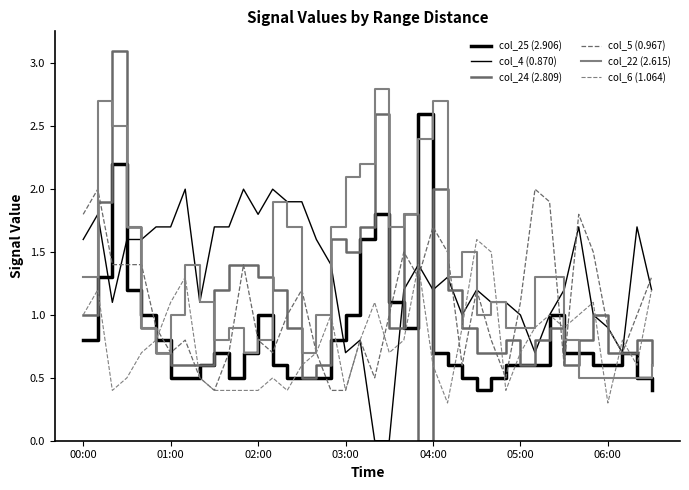

Rank the series by their maximum value, from highest to lowest.

col_24 (2.809), col_22 (2.615), col_25 (2.906), col_4 (0.870), col_5 (0.967), col_6 (1.064)